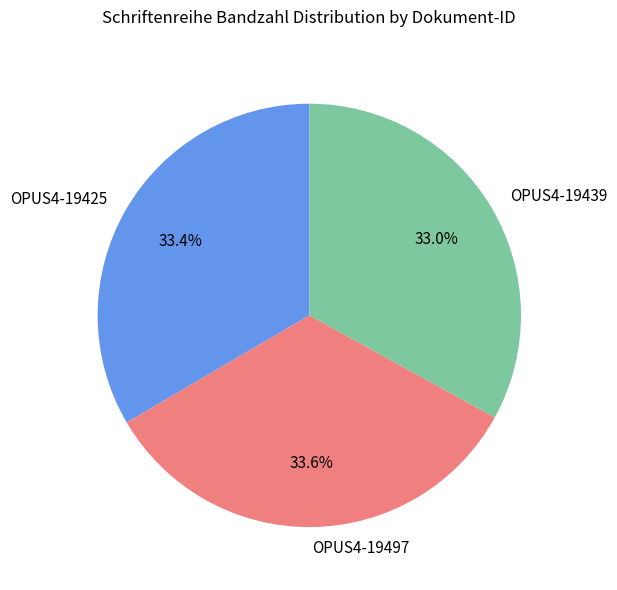

What portion of the pie excludes OPUS4-19425?

66.6%